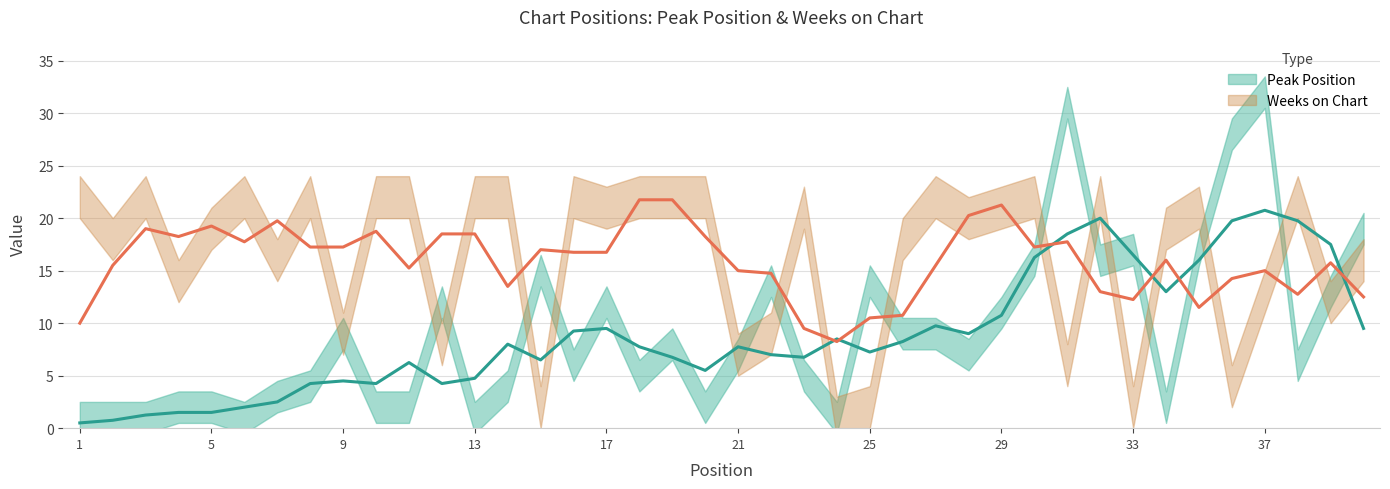

At which category is the sum across all series the highest?

37